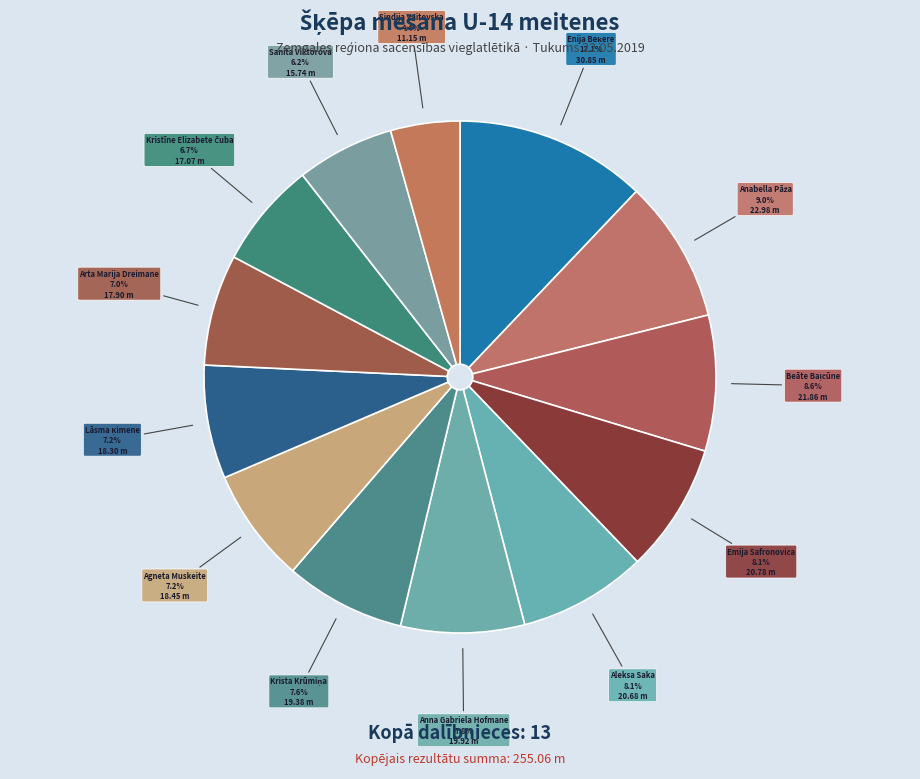

How many slices are in this pie chart?

13